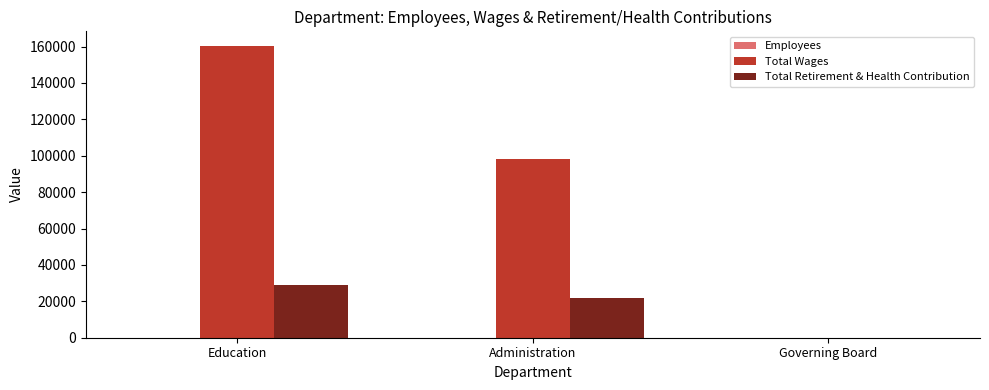

Count the number of data series in this chart.

3